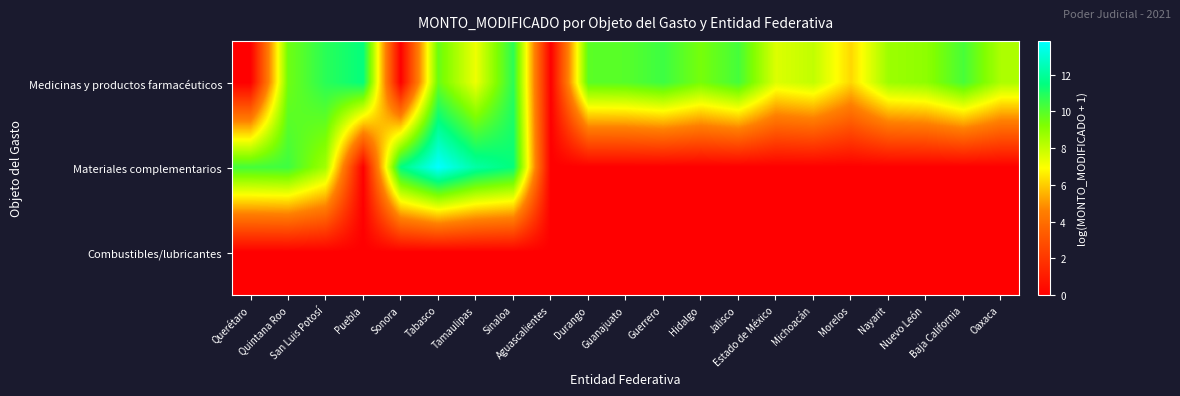

List the series in order of their peak value, lowest first.

Combustibles/lubricantes, Medicinas y productos farmacéuticos, Materiales complementarios